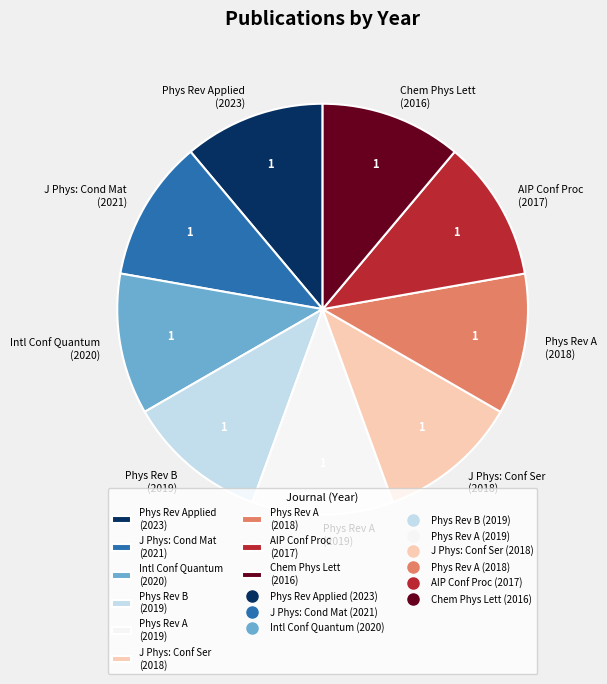

Is there a majority slice in this chart?

No